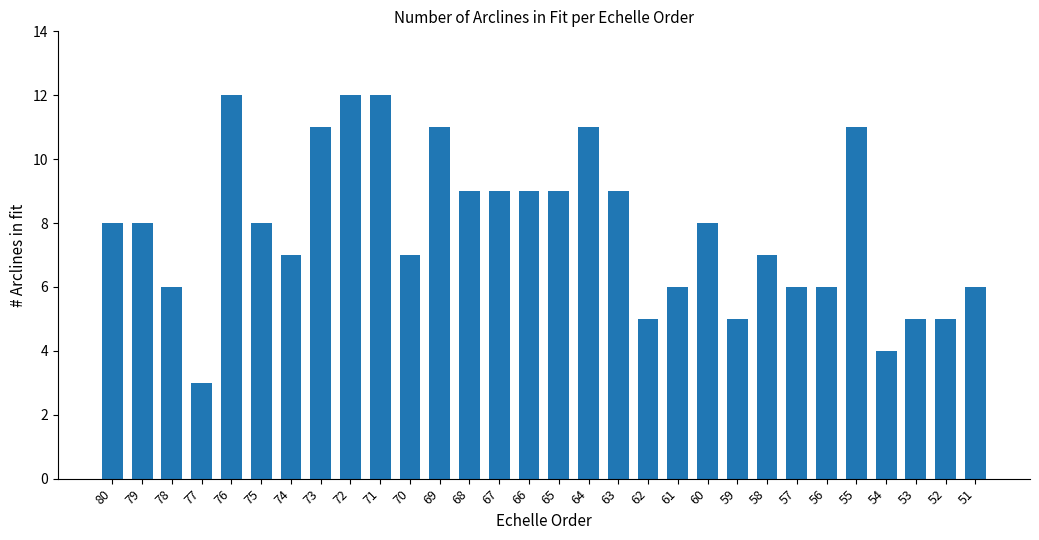

What is the change in value from 68 to 58?

-2